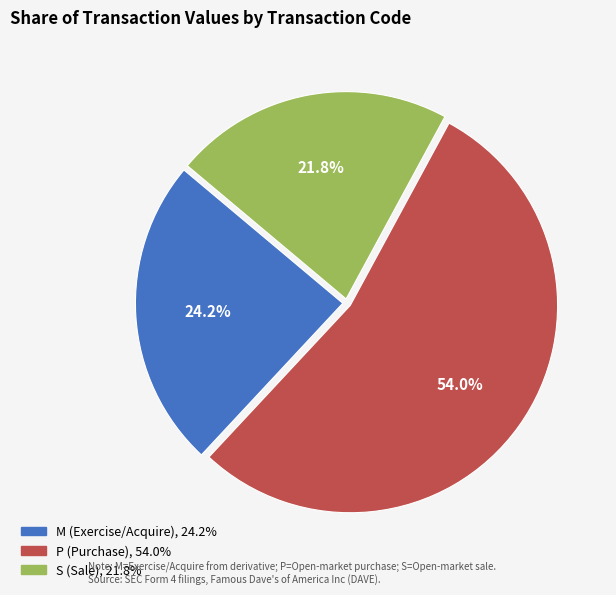

Is there a majority slice in this chart?

Yes